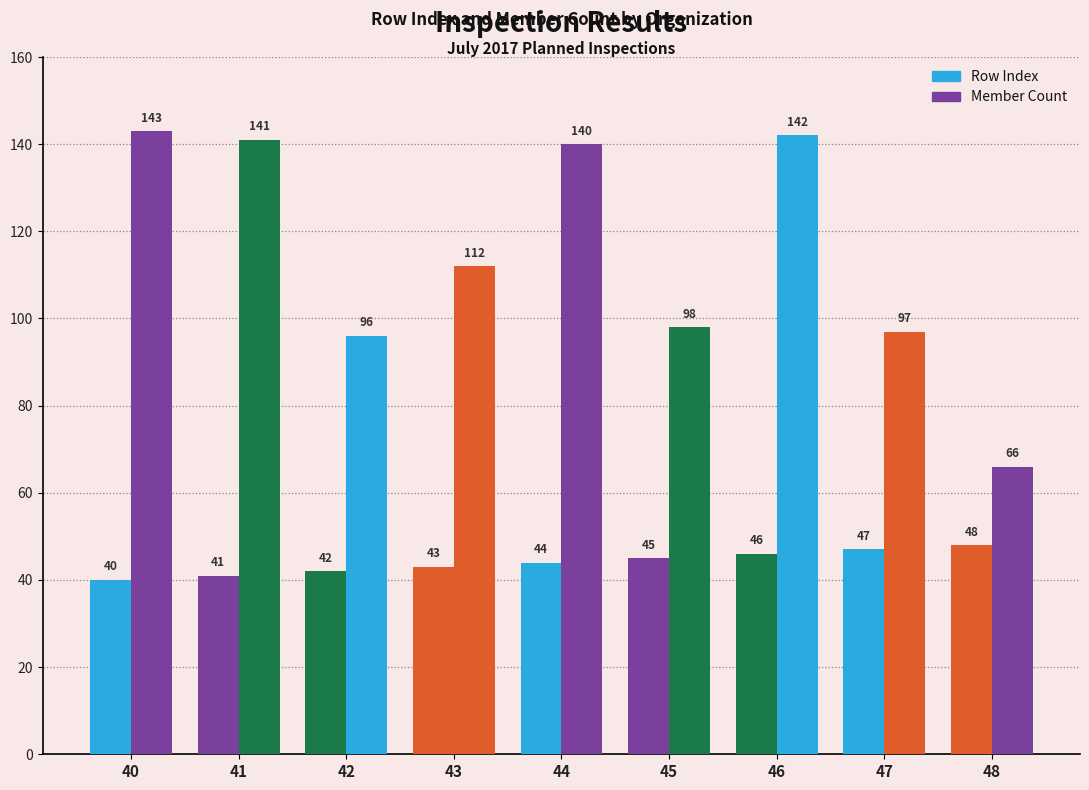

List the series in order of their overall mean, highest first.

Member Count, Row Index